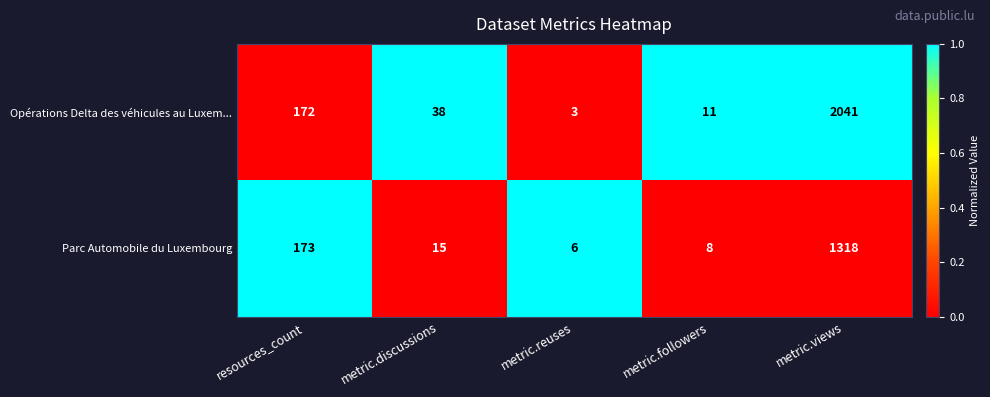

List the series in order of their overall mean, highest first.

Opérations Delta des véhicules au Luxem..., Parc Automobile du Luxembourg